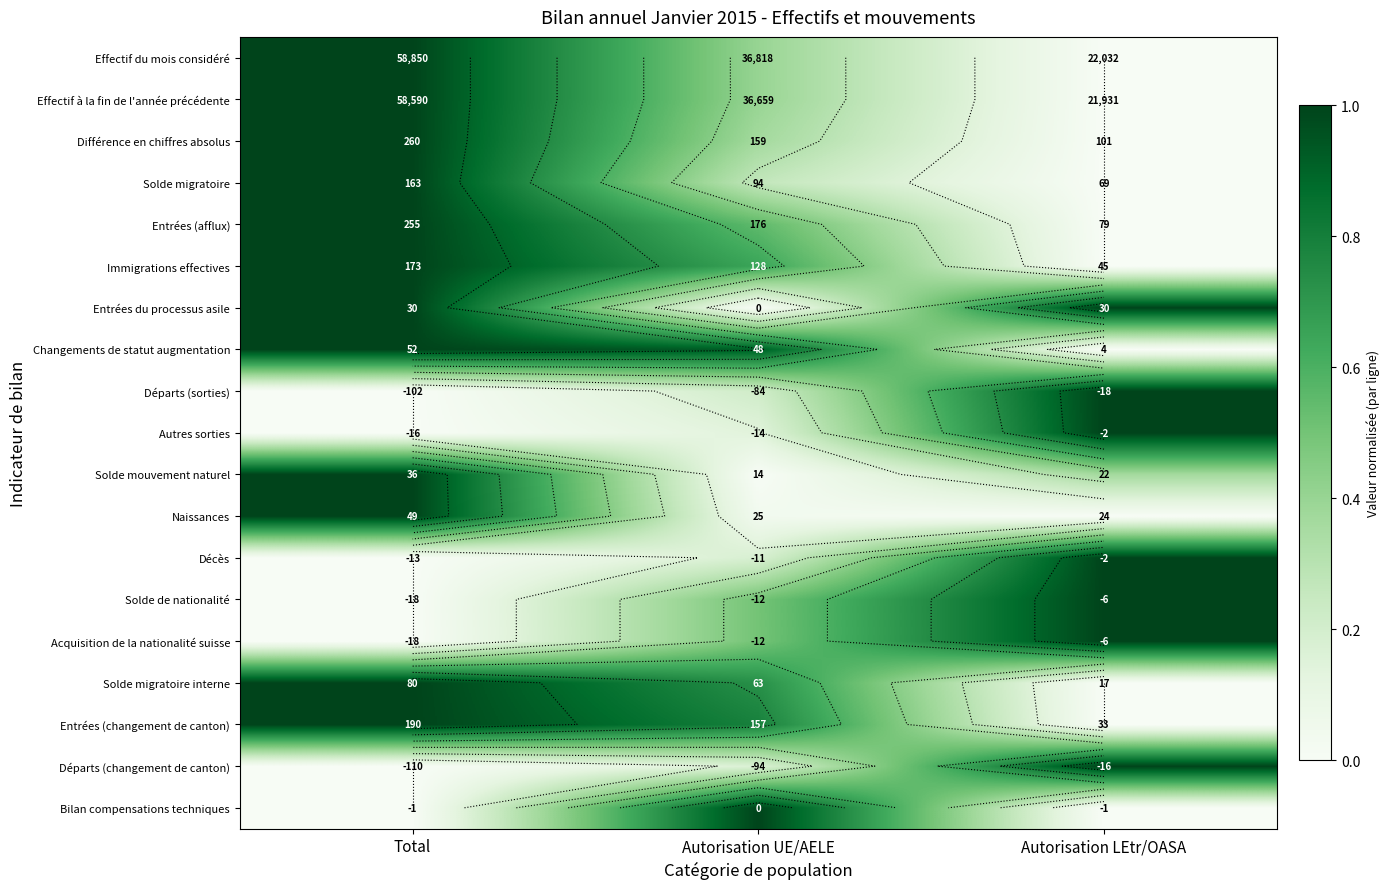

Rank the categories by Naissances value from highest to lowest.

Total, Autorisation UE/AELE, Autorisation LEtr/OASA